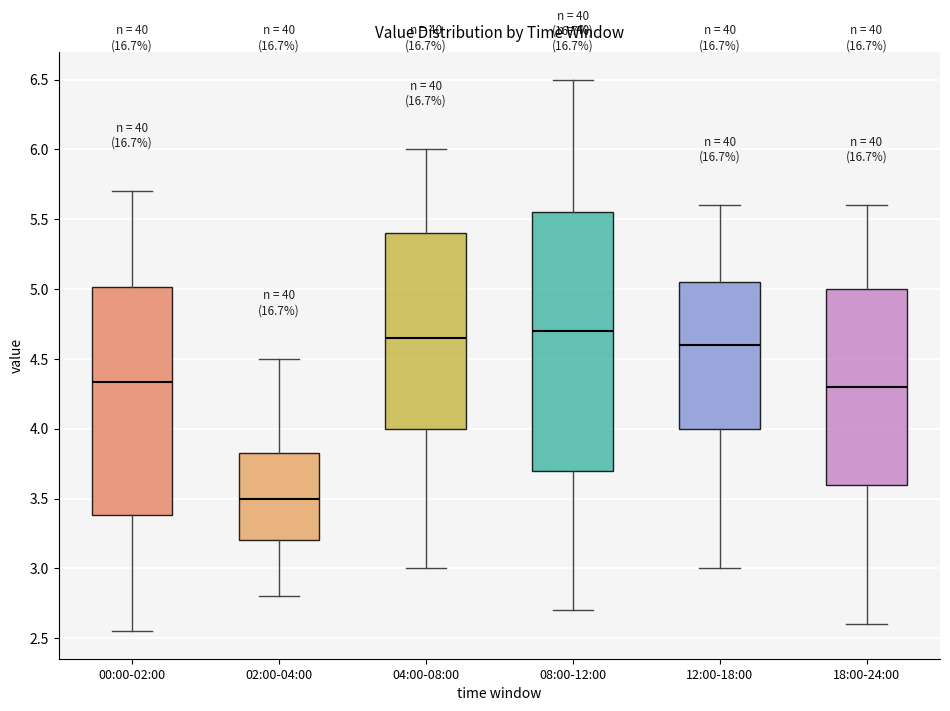

Where does the upper whisker of the box for 00:00-02:00 end on the y-axis? The values are not printed on the chart, so give them approximately, as read against the axis.

5.70